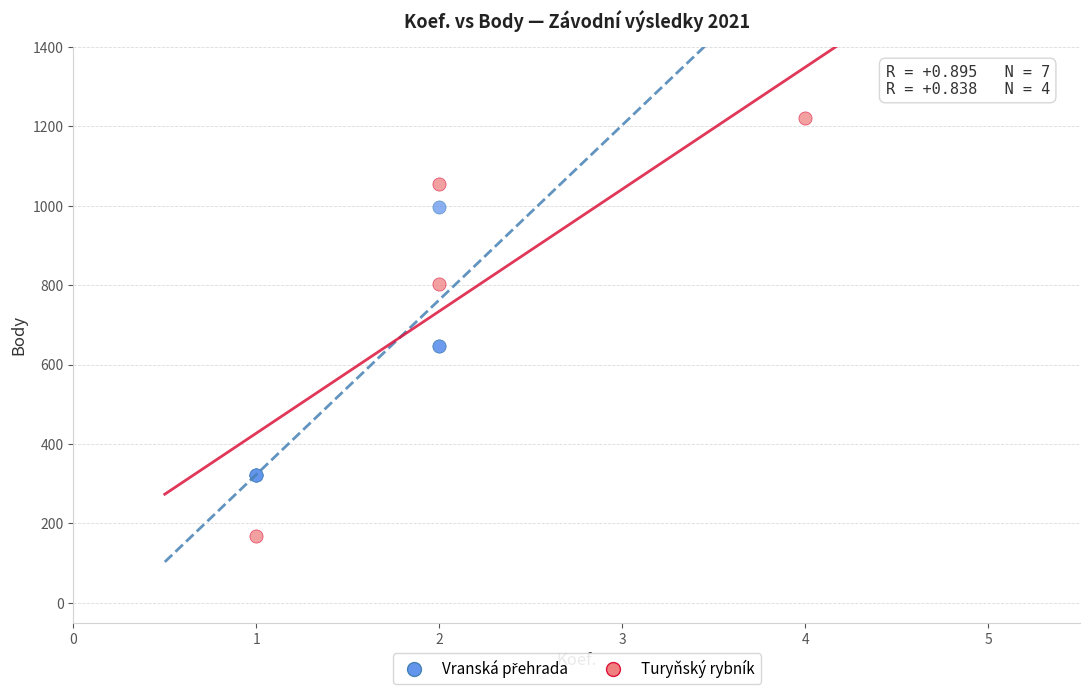

Which series contains the highest Y value?

Turyňský rybník